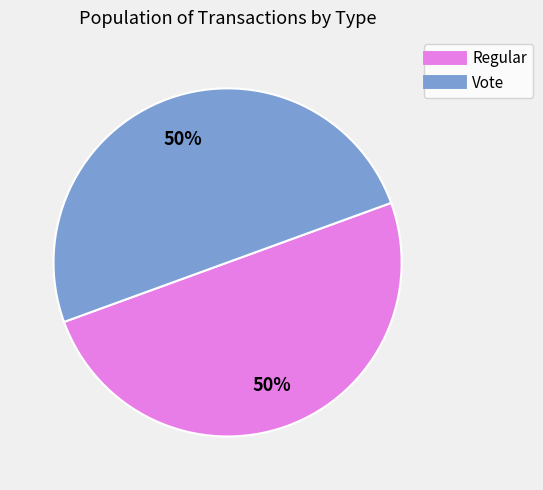

True or false: Regular accounts for 36% of the total.

False